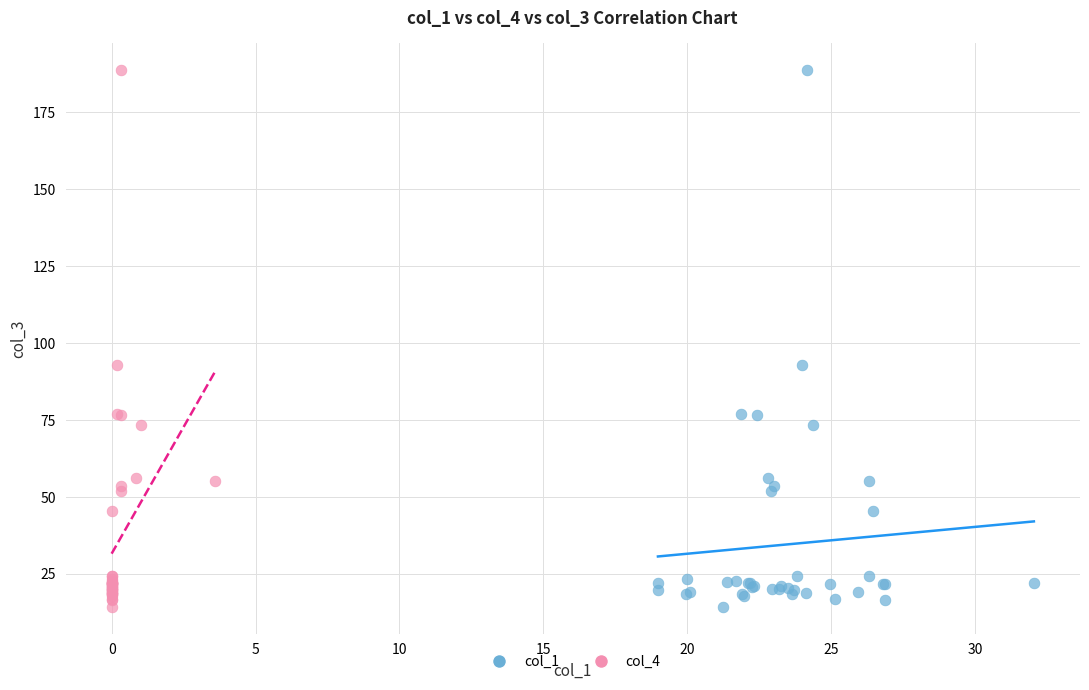

What are all the series names shown in the legend?

col_1, col_4